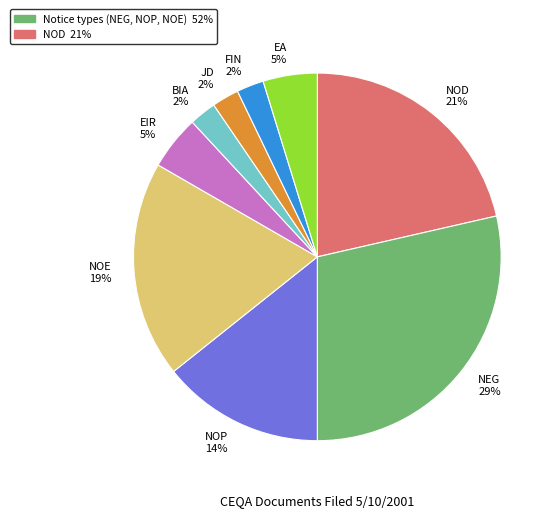

To the nearest percent, what is the average slice percentage?

11%